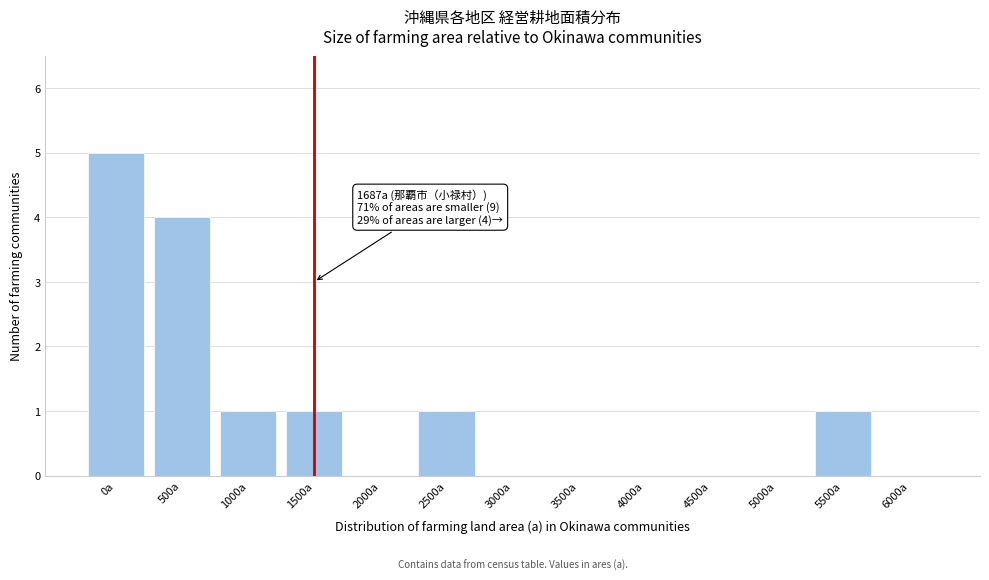

Reading left to right, extract all data points from this chart.

0a=5	500a=4	1000a=1	1500a=1	2000a=0	2500a=1	3000a=0	3500a=0	4000a=0	4500a=0	5000a=0	5500a=1	6000a=0